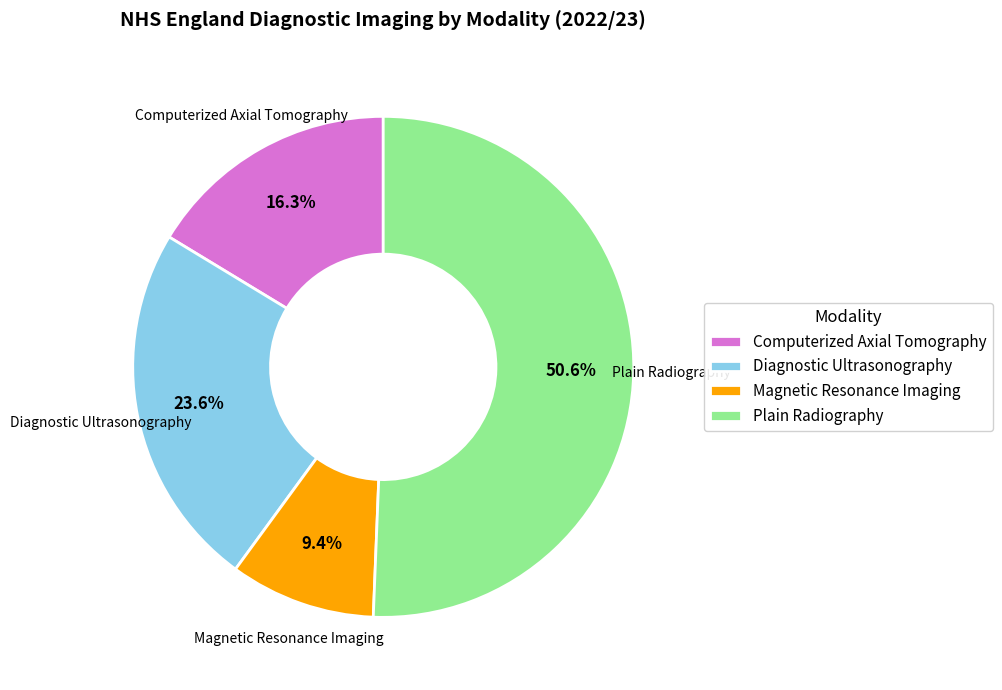

To the nearest percent, what is the average slice percentage?

25%